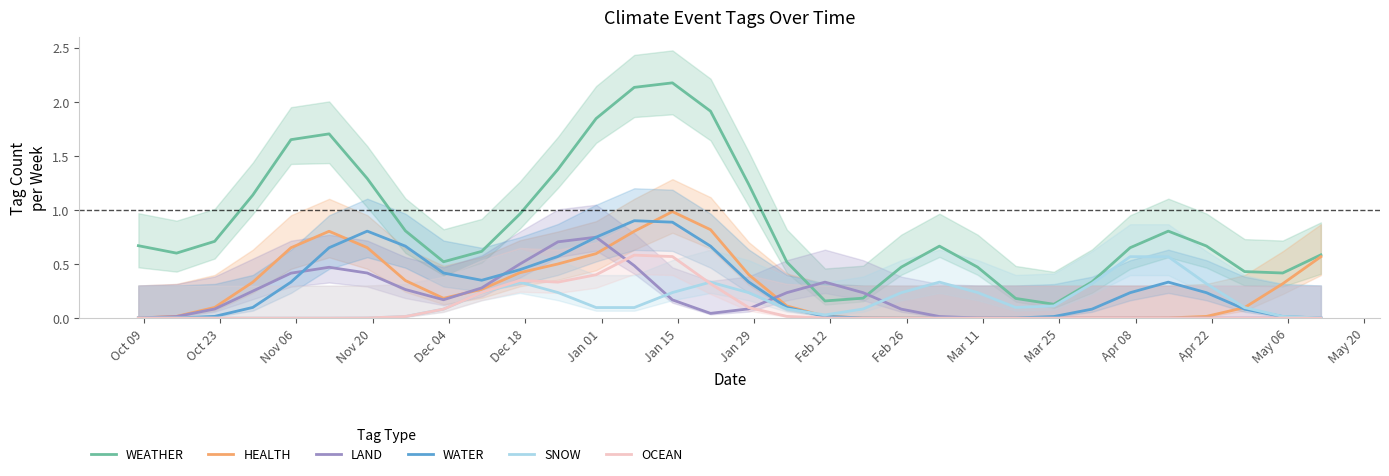

Does the chart have visible grid lines?

No